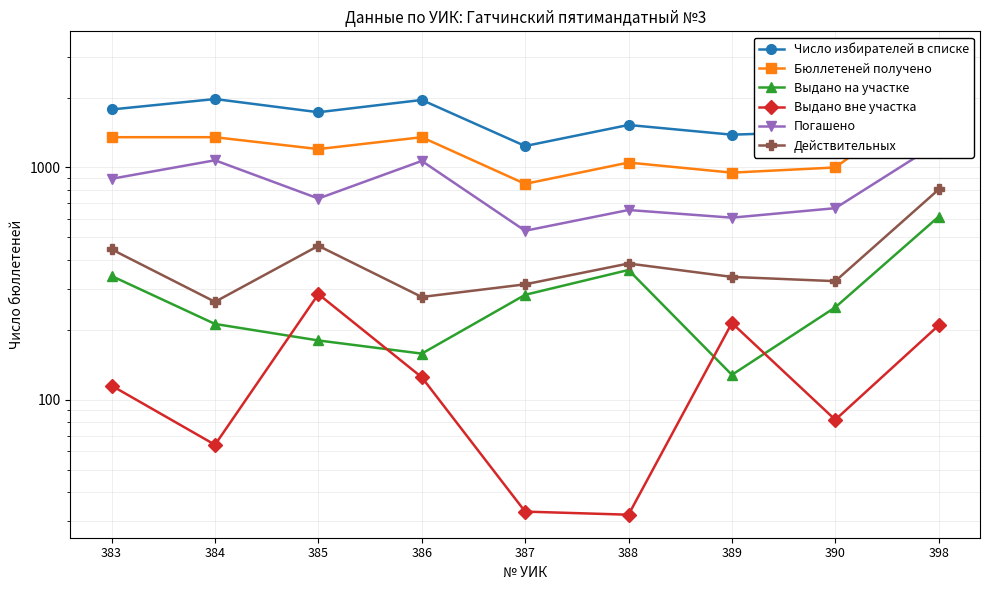

True or false: Погашено and Действительных cross at least once.

False